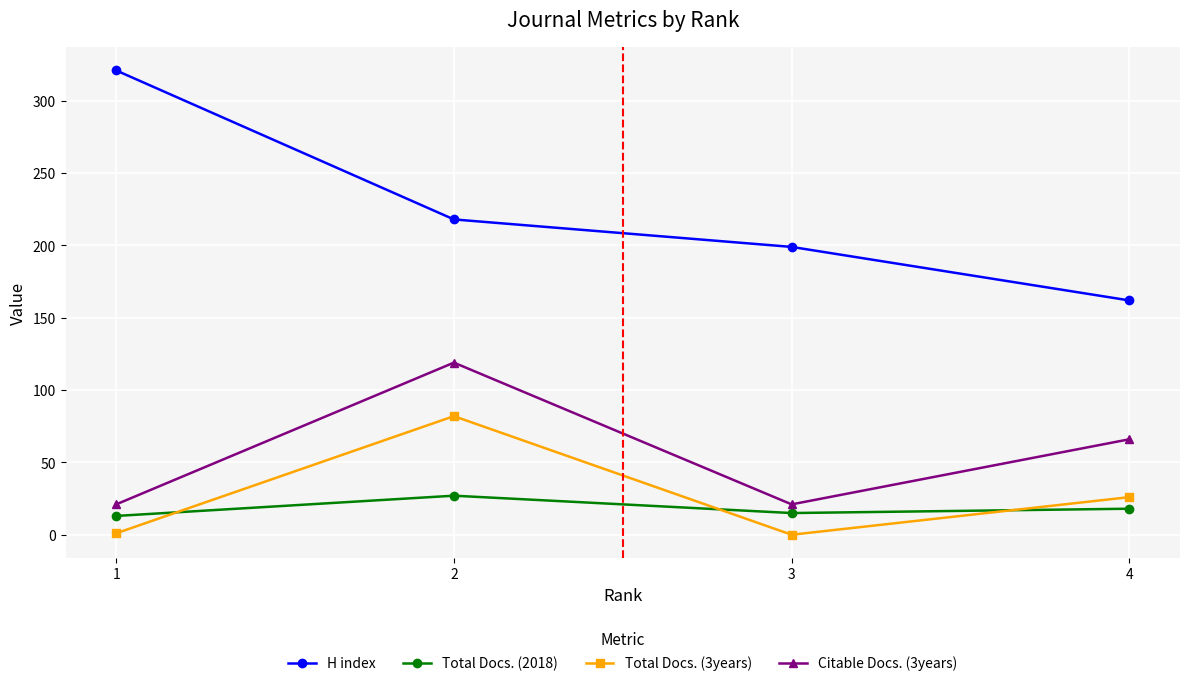

What is the difference between the highest and lowest values at 4?

144